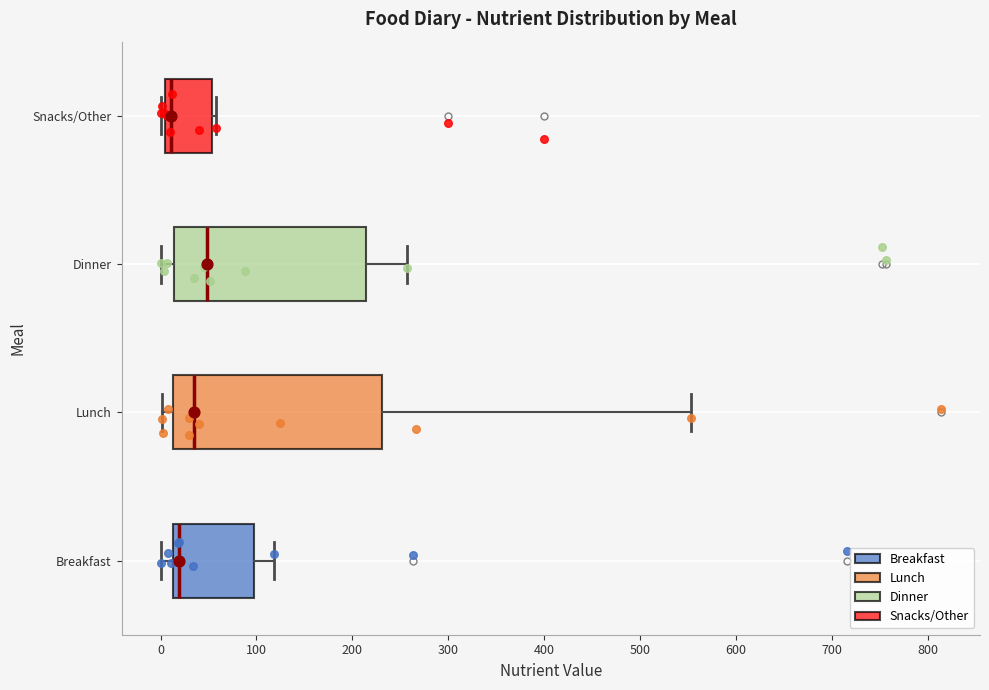

Reading bottom to top, transcribe this box plot: for each box, give where its median line is, the range the box spans, and where its two whiskers end, as read against the x-axis. The values are not printed on the chart, so give them approximately, as read against the axis.

Breakfast: median 20, box 10 to 100, whiskers 0 to 120
Lunch: median 40, box 10 to 230, whiskers 0 to 550
Dinner: median 50, box 10 to 210, whiskers 0 to 260
Snacks/Other: median 10, box 0 to 50, whiskers 0 (just left of the box's left edge) to 60